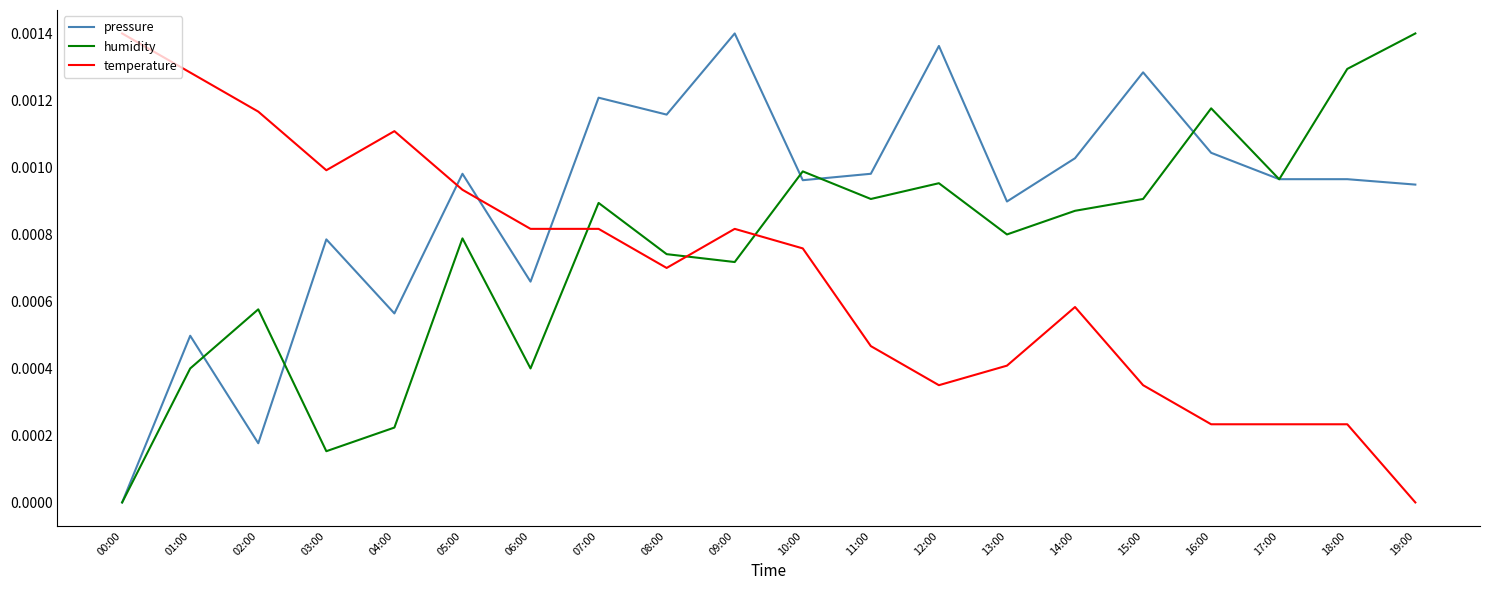

Which category has the lowest value in the pressure series?

00:00